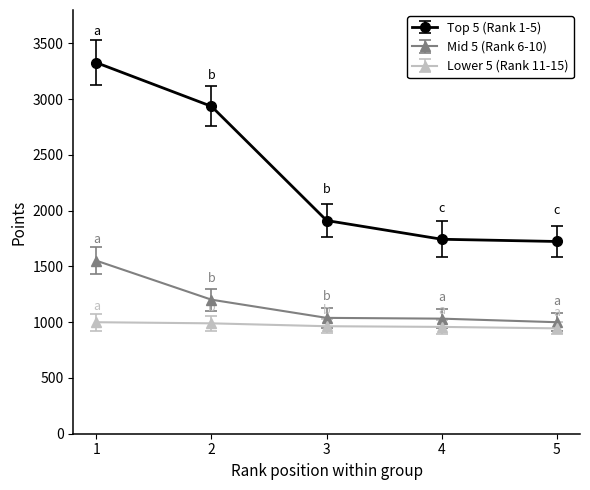

Which series has the largest range (max minus min)?

Top 5 (Rank 1-5)